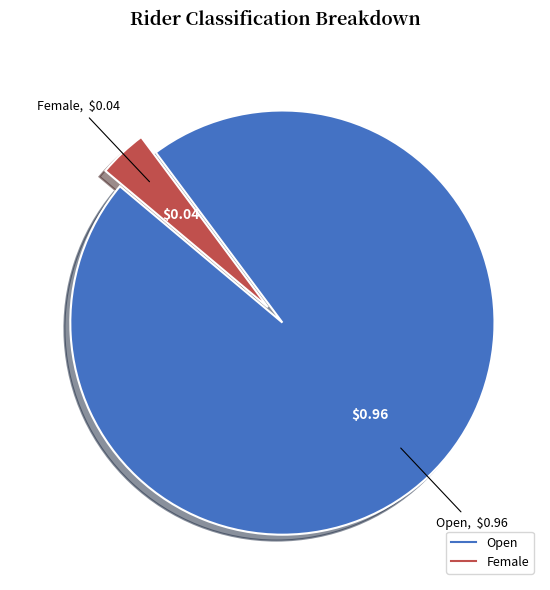

The Female slice represents 14% of the pie. True or false?

False